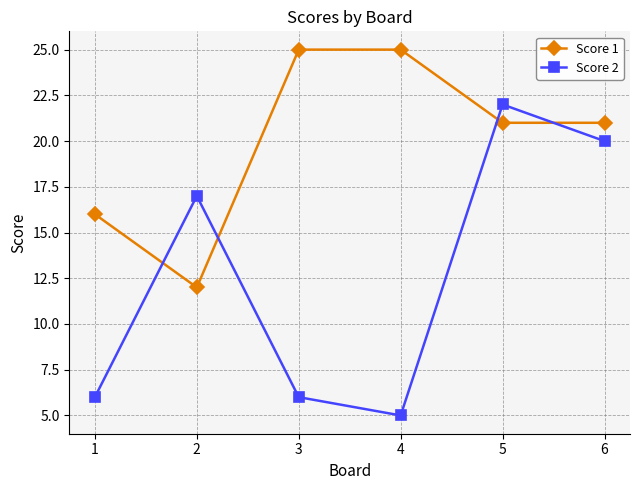

List the series in order of their peak value, lowest first.

Score 2, Score 1